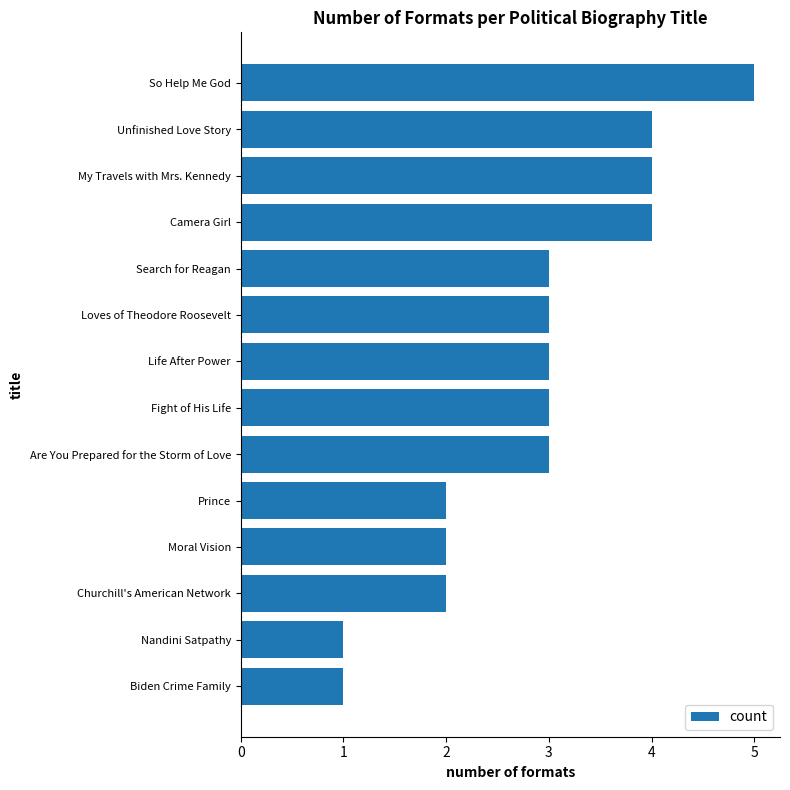

What is the greatest value displayed?

5